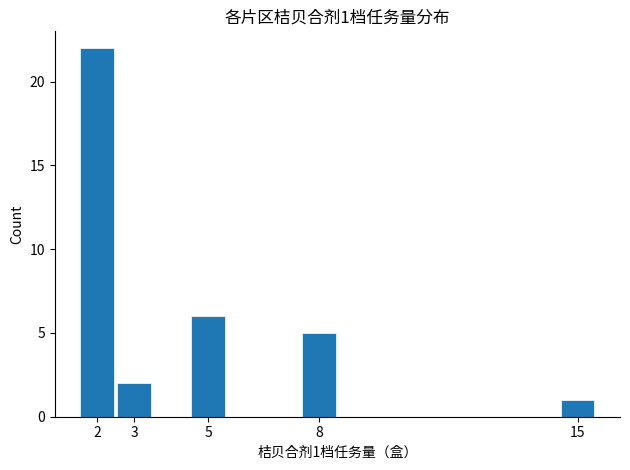

At which category does the chart reach its peak across all series?

2